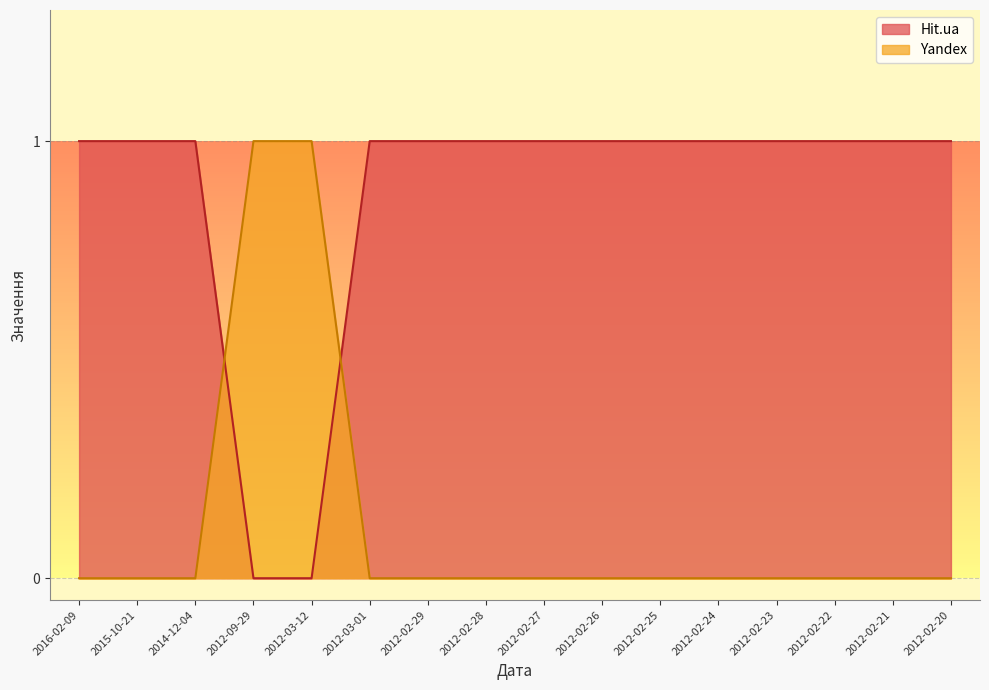

Reading left to right, extract all data points from this chart.

Hit.ua: 1	1	1	0	0	1	1	1	1	1	1	1	1	1	1	1
Yandex: 0	0	0	1	1	0	0	0	0	0	0	0	0	0	0	0